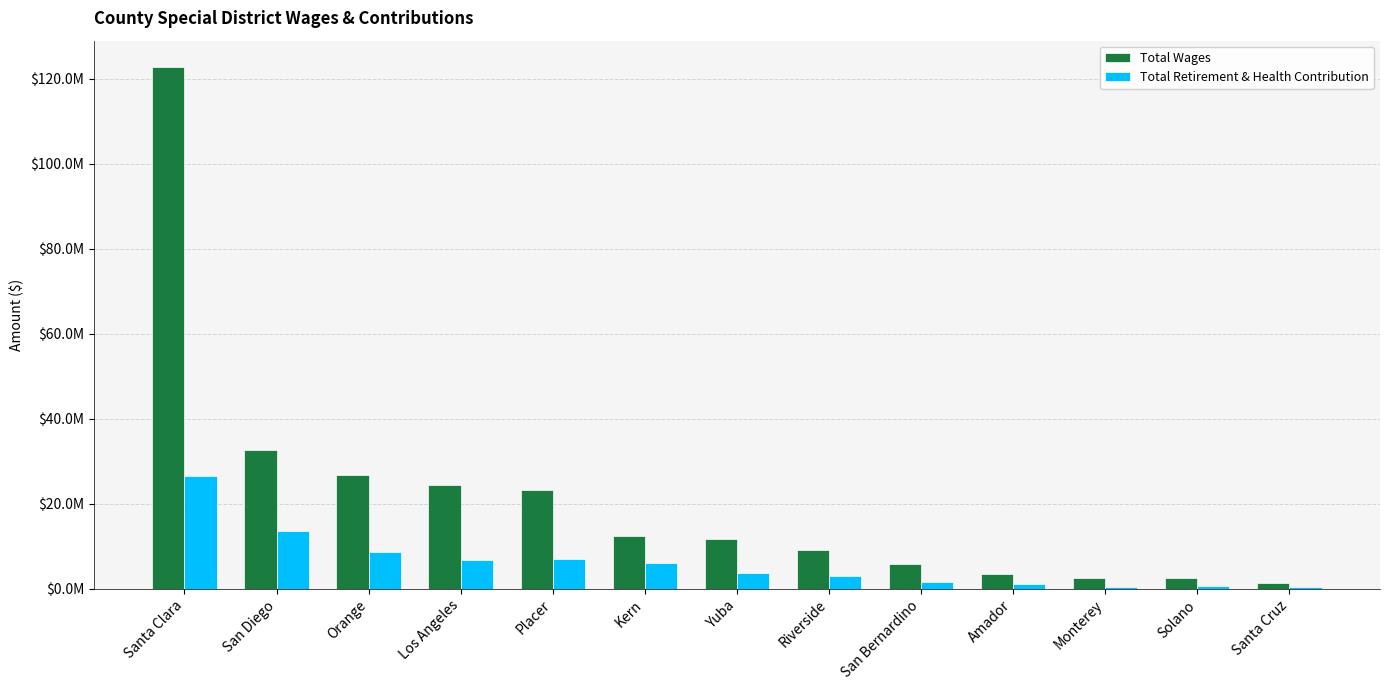

At which label is Total Retirement & Health Contribution closest to 13585086?

San Diego